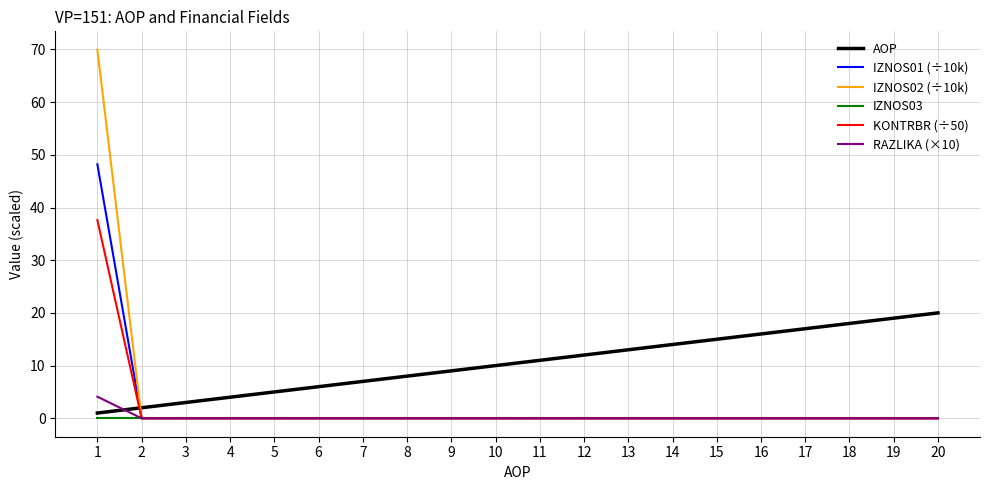

What is the difference between the highest and lowest values at 12?

12.0